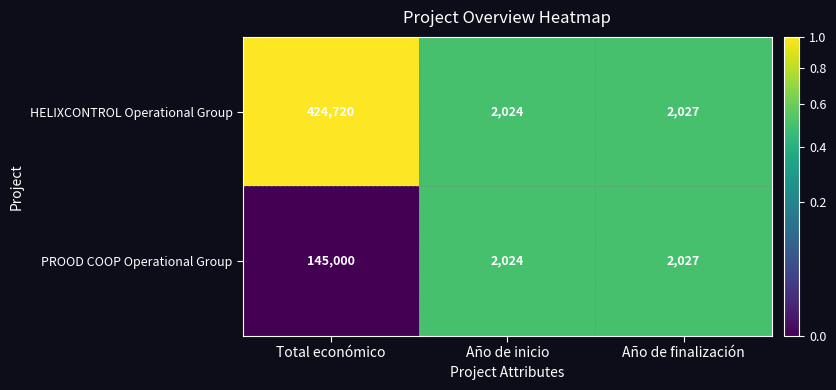

Which label corresponds to the smallest value in the chart?

Año de inicio